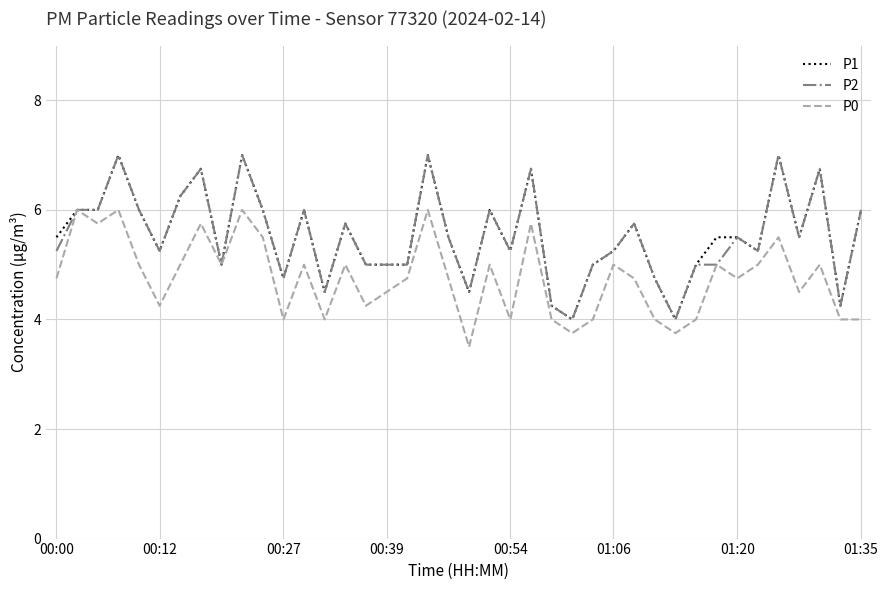

What is the difference between the maximum and minimum values in the P2 series?

3.0